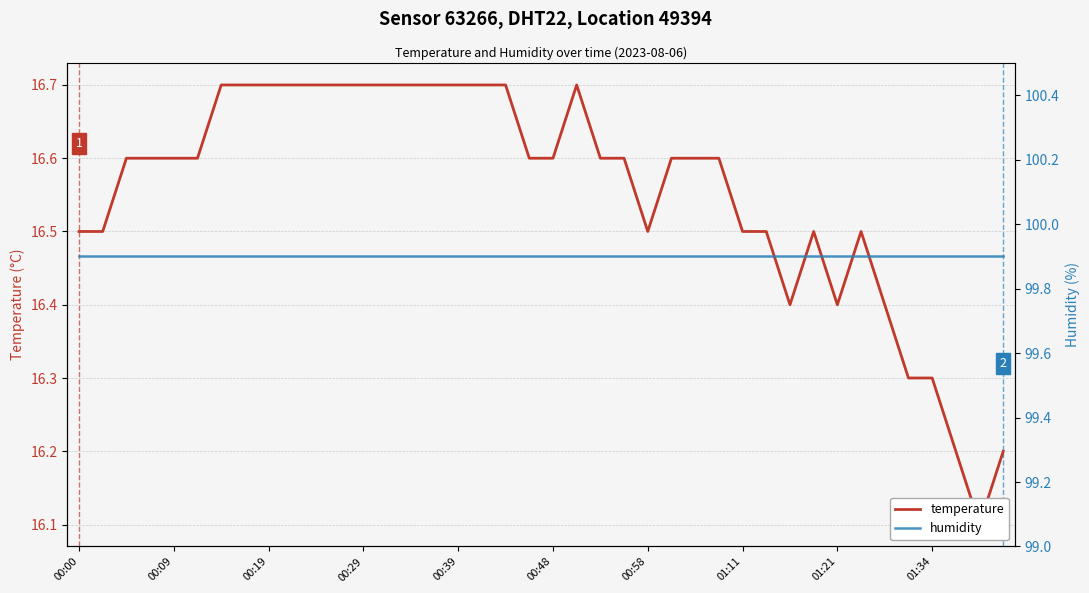

Reading left to right, extract all data points from this chart.

temperature: 16.5	16.5	16.6	16.6	16.6	16.6	16.7	16.7	16.7	16.7	16.7	16.7	16.7	16.7	16.7	16.7	16.7	16.7	16.7	16.6	16.6	16.7	16.6	16.6	16.5	16.6	16.6	16.6	16.5	16.5	16.4	16.5	16.4	16.5	16.4	16.3	16.3	16.2	16.1	16.2
humidity: 99.9	99.9	99.9	99.9	99.9	99.9	99.9	99.9	99.9	99.9	99.9	99.9	99.9	99.9	99.9	99.9	99.9	99.9	99.9	99.9	99.9	99.9	99.9	99.9	99.9	99.9	99.9	99.9	99.9	99.9	99.9	99.9	99.9	99.9	99.9	99.9	99.9	99.9	99.9	99.9